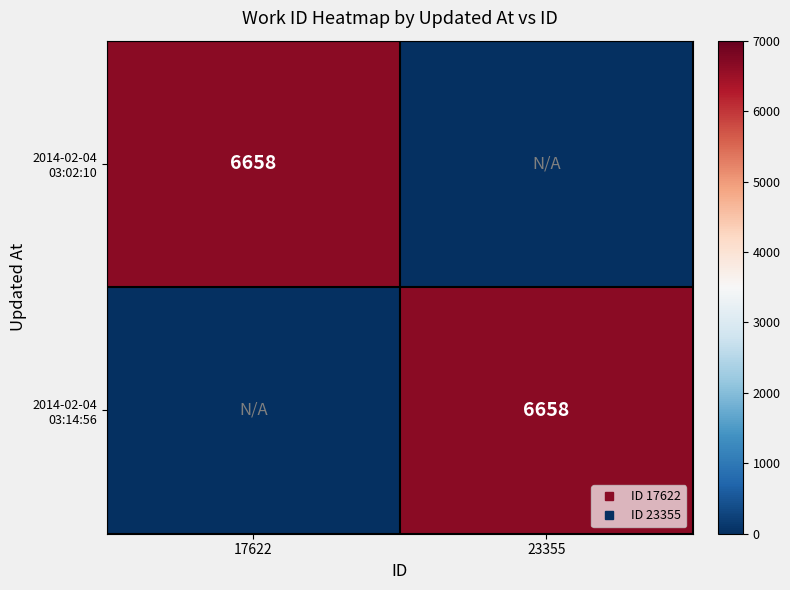

Rank the categories by 2014-02-04 03:02:10 value from lowest to highest.

23355, 17622